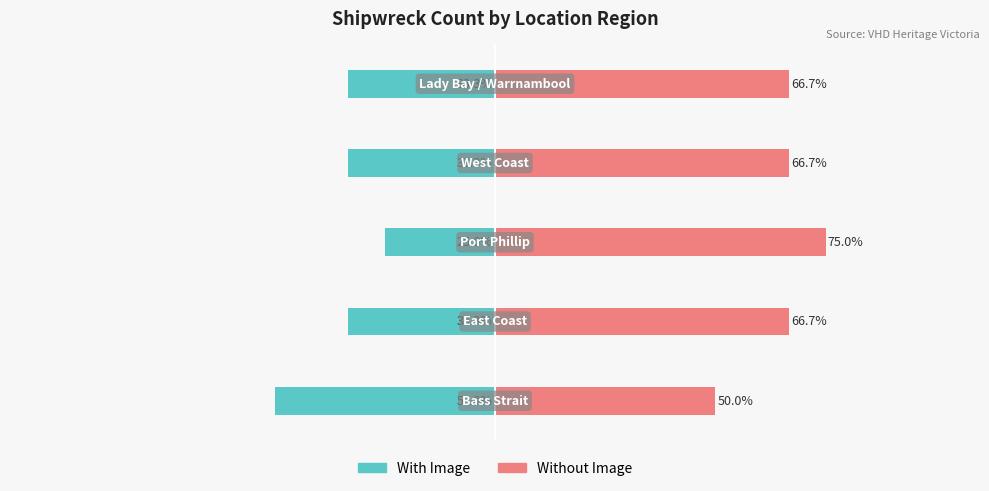

Where does the Without Image series first go above 66?

1